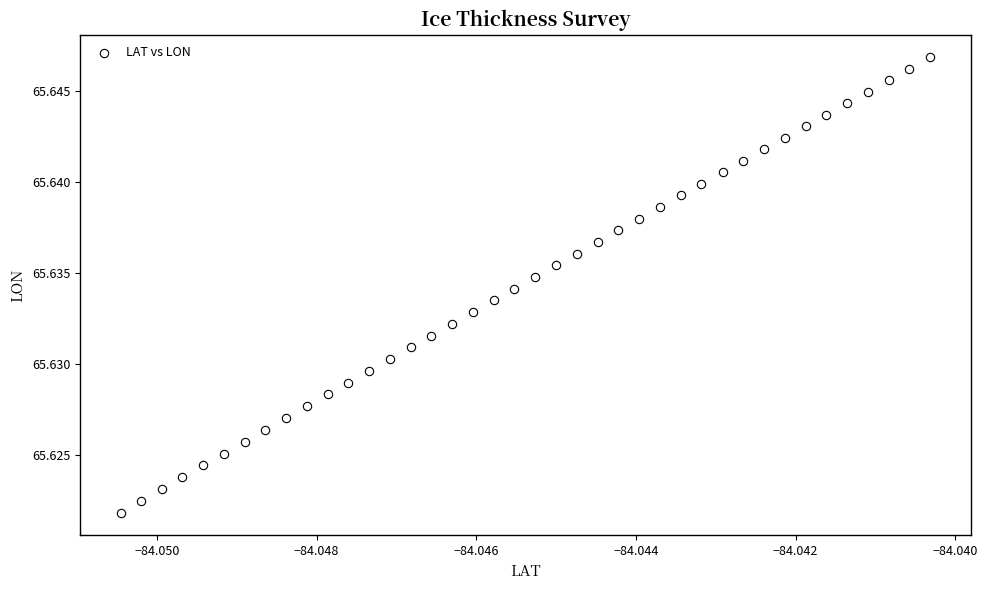

How many data points are displayed?

40